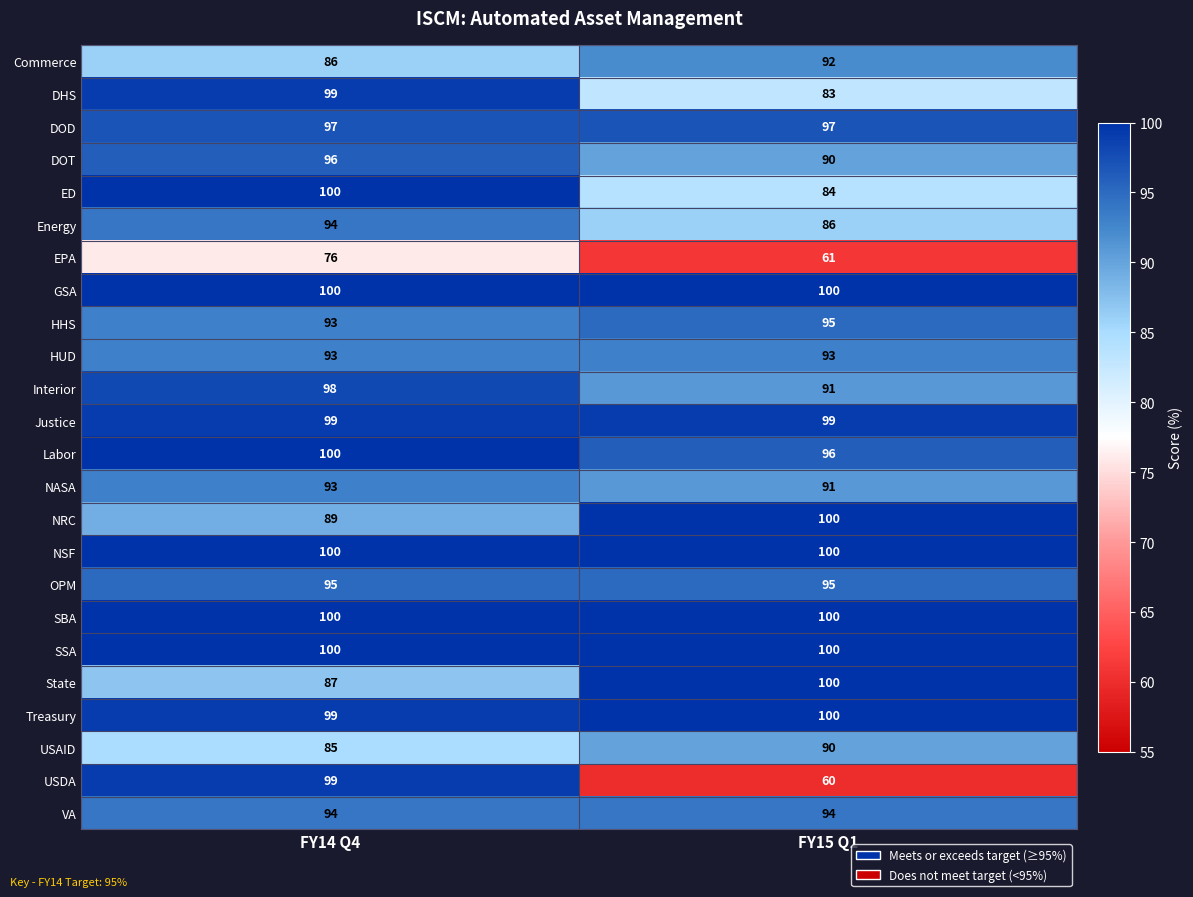

What is the difference between the highest and lowest values at FY14 Q4?

24